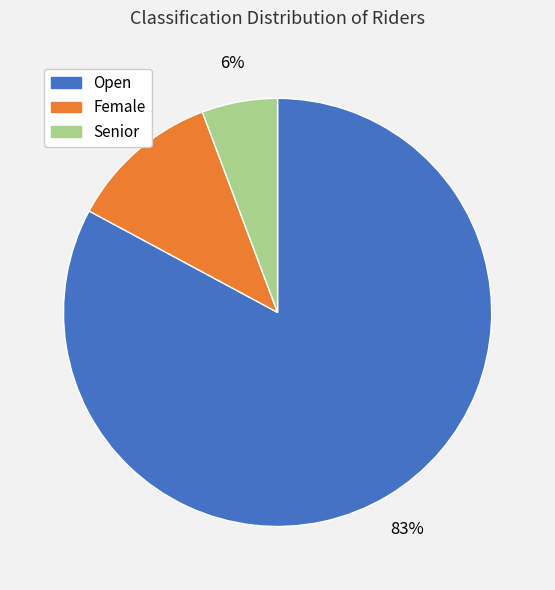

Which has a higher value, Open or Female?

Open